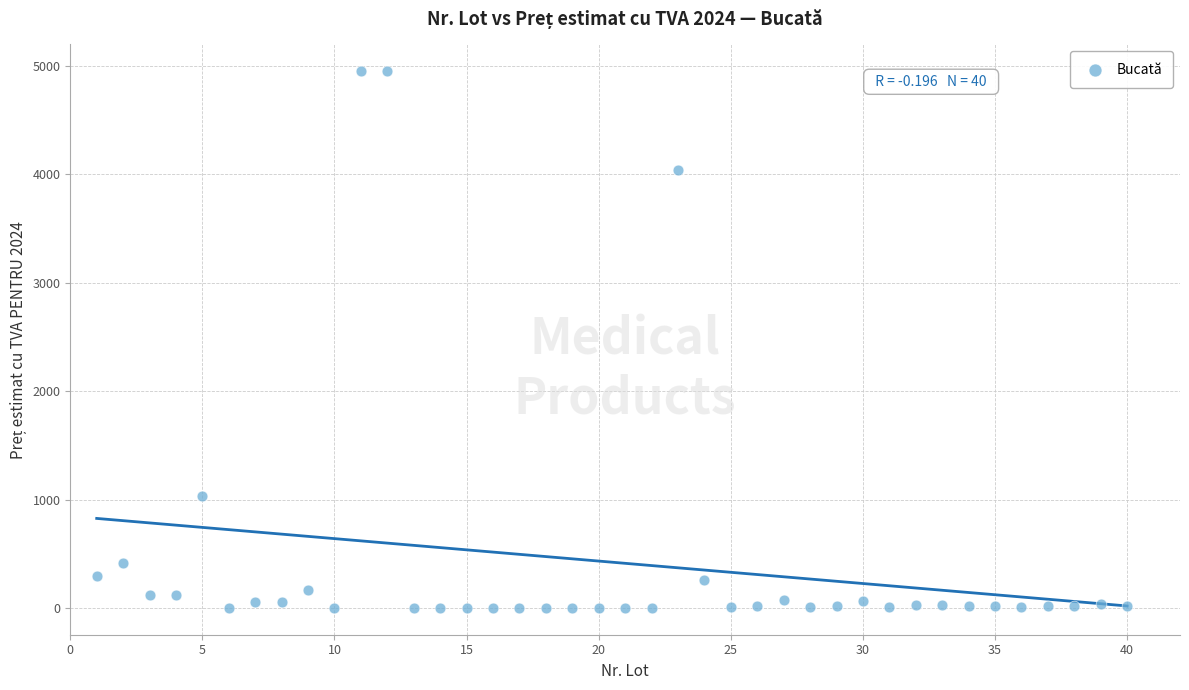

What is the range of X values (max minus min)?

39.0